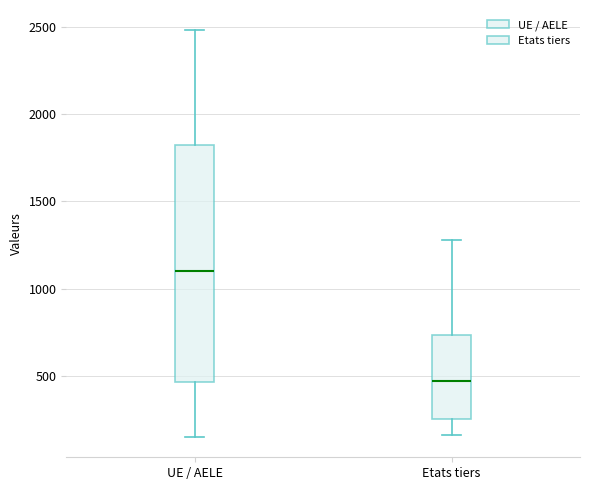

Reading left to right, transcribe this box plot: for each box, give where its median line is, the range the box spans, and where its two whiskers end, as read against the y-axis. The values are not printed on the chart, so give them approximately, as read against the axis.

UE / AELE: median 1100, box 450 to 1800, whiskers 150 to 2500
Etats tiers: median 450, box 250 to 750, whiskers 150 to 1300